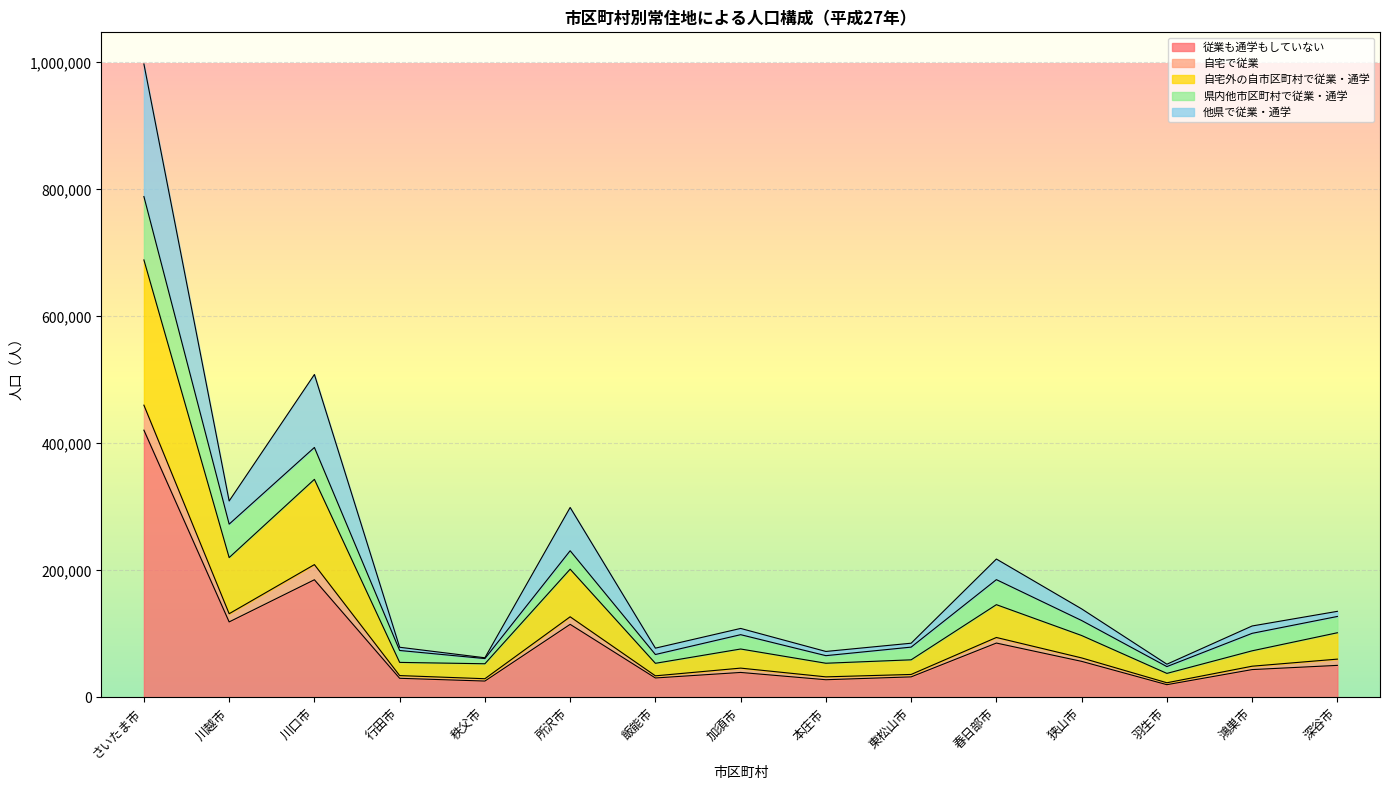

The 従業も通学もしていない series shows 56658 at 狭山市. True or false?

True